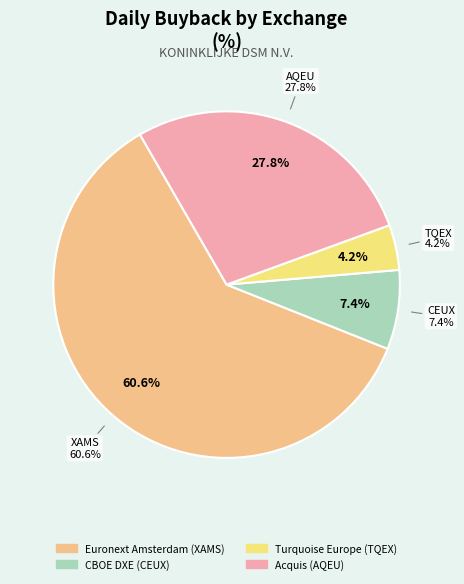

Does Acquis (AQEU) represent more than half of the total?

No